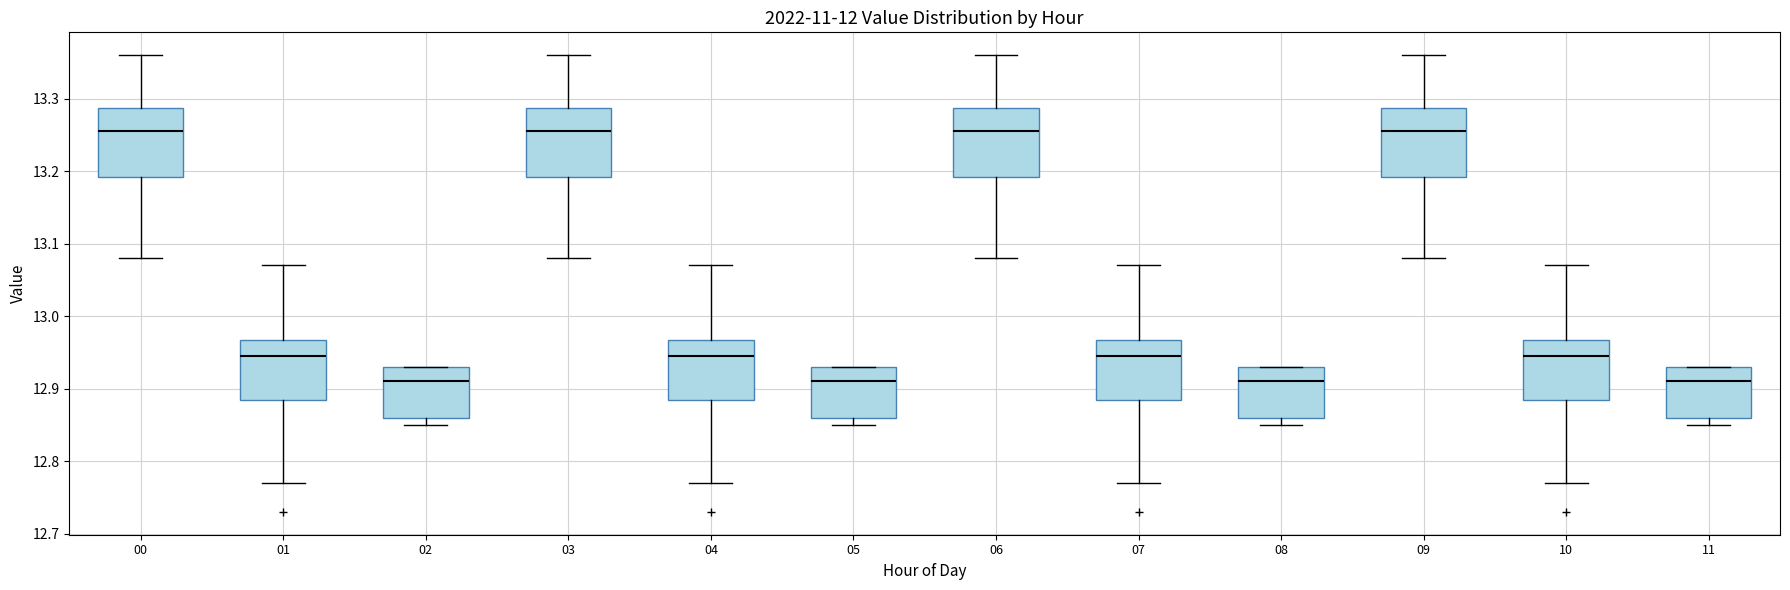

Reading left to right, read every box against the y-axis: the position of its median line, the range the box covers, and the ends of its whiskers. The values are not printed on the chart, so give them approximately, as read against the axis.

00: median 13.26, box 13.19 to 13.29, whiskers 13.08 to 13.36
01: median 12.95, box 12.89 to 12.97, whiskers 12.77 to 13.07
02: median 12.91, box 12.86 to 12.93, whiskers 12.85 to 12.93
03: median 13.26, box 13.19 to 13.29, whiskers 13.08 to 13.36
04: median 12.95, box 12.89 to 12.97, whiskers 12.77 to 13.07
05: median 12.91, box 12.86 to 12.93, whiskers 12.85 to 12.93
06: median 13.26, box 13.19 to 13.29, whiskers 13.08 to 13.36
07: median 12.95, box 12.89 to 12.97, whiskers 12.77 to 13.07
08: median 12.91, box 12.86 to 12.93, whiskers 12.85 to 12.93
09: median 13.26, box 13.19 to 13.29, whiskers 13.08 to 13.36
10: median 12.95, box 12.89 to 12.97, whiskers 12.77 to 13.07
11: median 12.91, box 12.86 to 12.93, whiskers 12.85 to 12.93